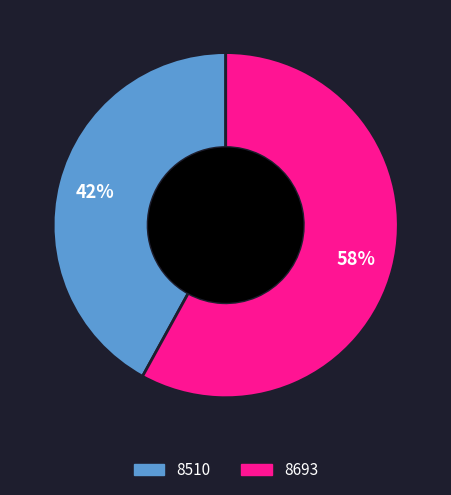

What percentage is the 8510 slice, to the nearest percent?

42%